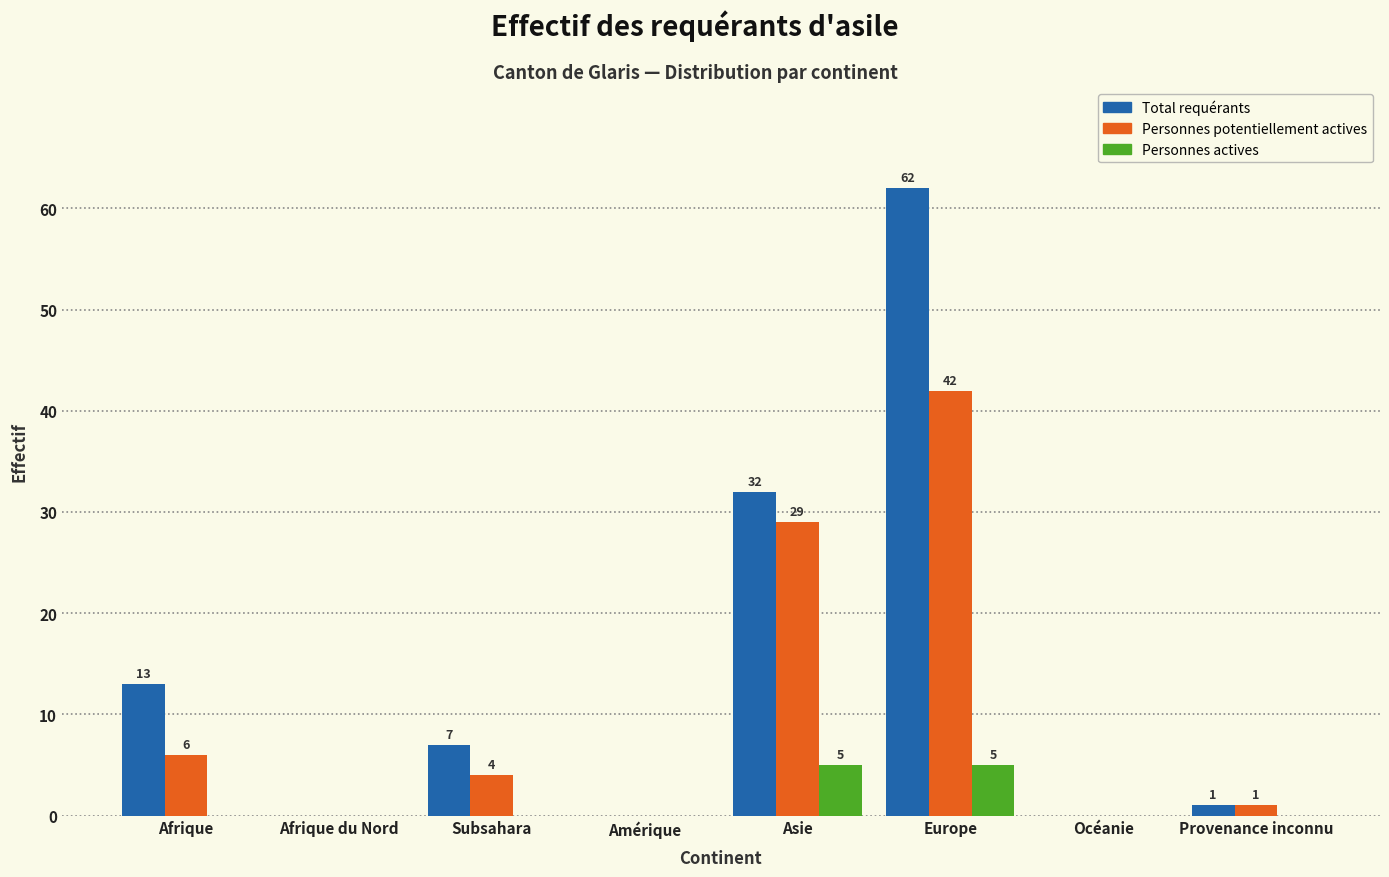

Reading right to left, list all the values displayed in this chart.

Total requérants: Provenance inconnu=1	Océanie=0	Europe=62	Asie=32	Amérique=0	Subsahara=7	Afrique du Nord=0	Afrique=13
Personnes potentiellement actives: Provenance inconnu=1	Océanie=0	Europe=42	Asie=29	Amérique=0	Subsahara=4	Afrique du Nord=0	Afrique=6
Personnes actives: Provenance inconnu=0	Océanie=0	Europe=5	Asie=5	Amérique=0	Subsahara=0	Afrique du Nord=0	Afrique=0